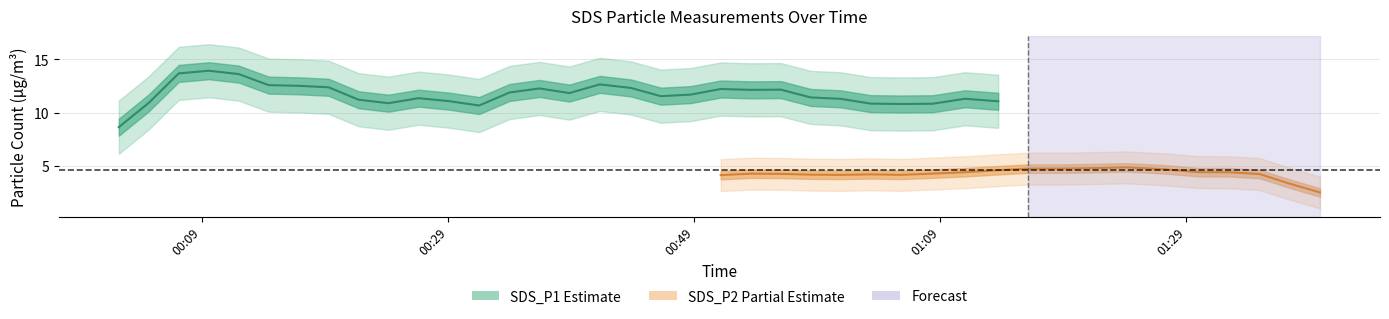

Rank the series by their average value, from highest to lowest.

SDS_P1, SDS_P2